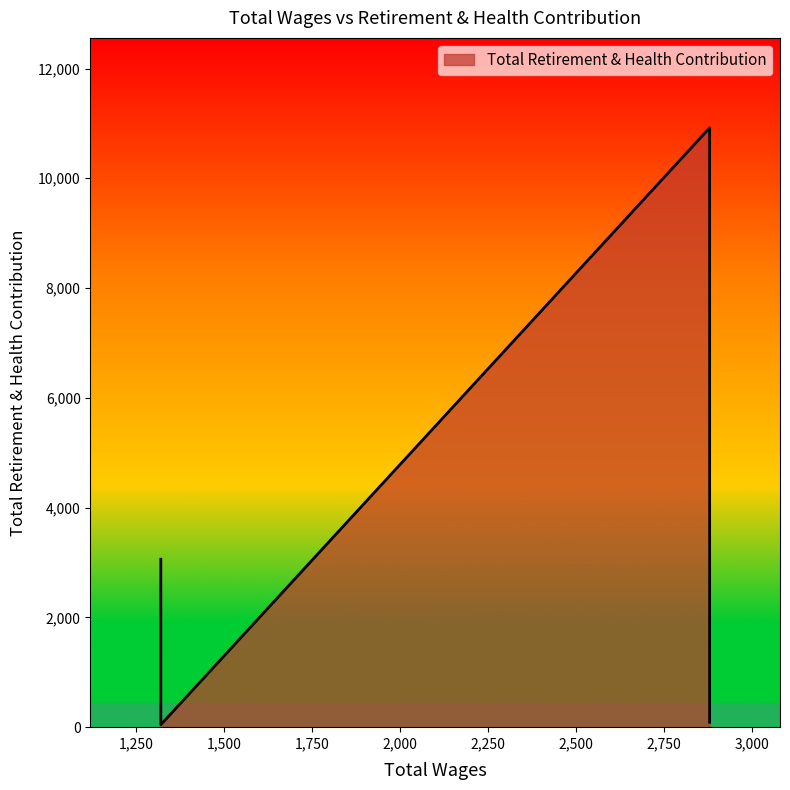

True or false: the data has more than 1 interior local peaks.

False